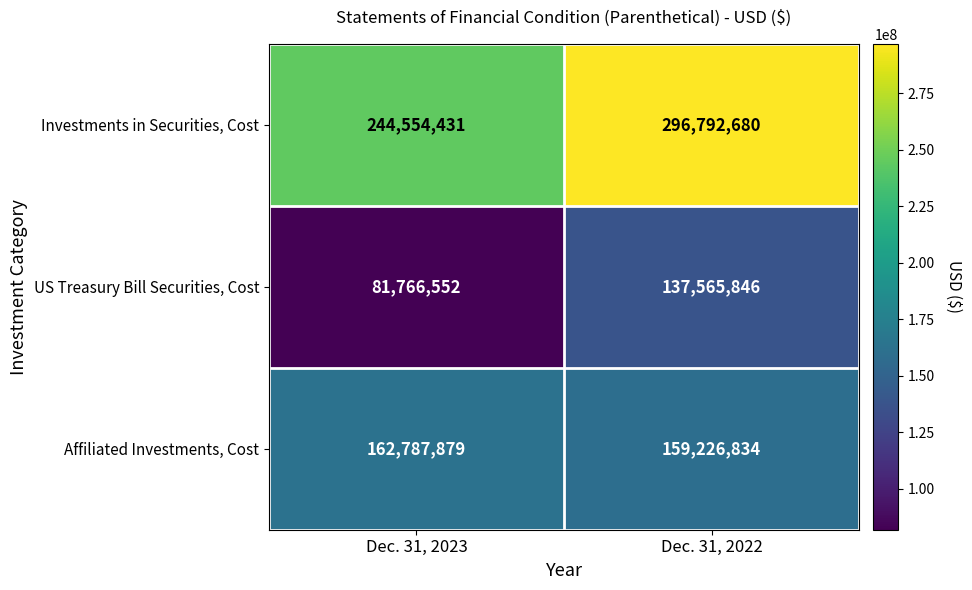

Rank the series by their average value, from highest to lowest.

Investments in Securities, Cost, Affiliated Investments, Cost, US Treasury Bill Securities, Cost